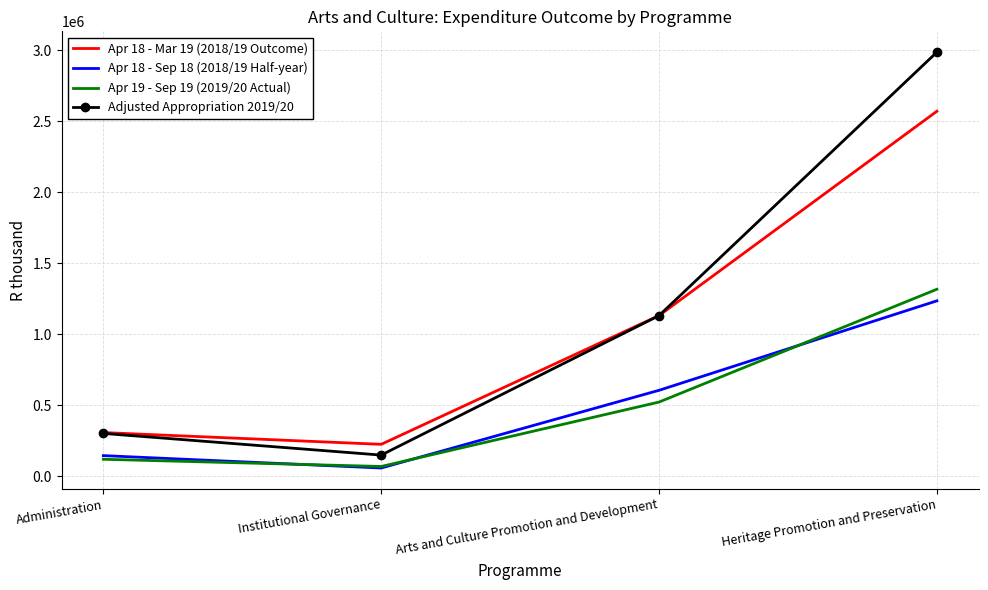

What is the smallest value displayed?

59471